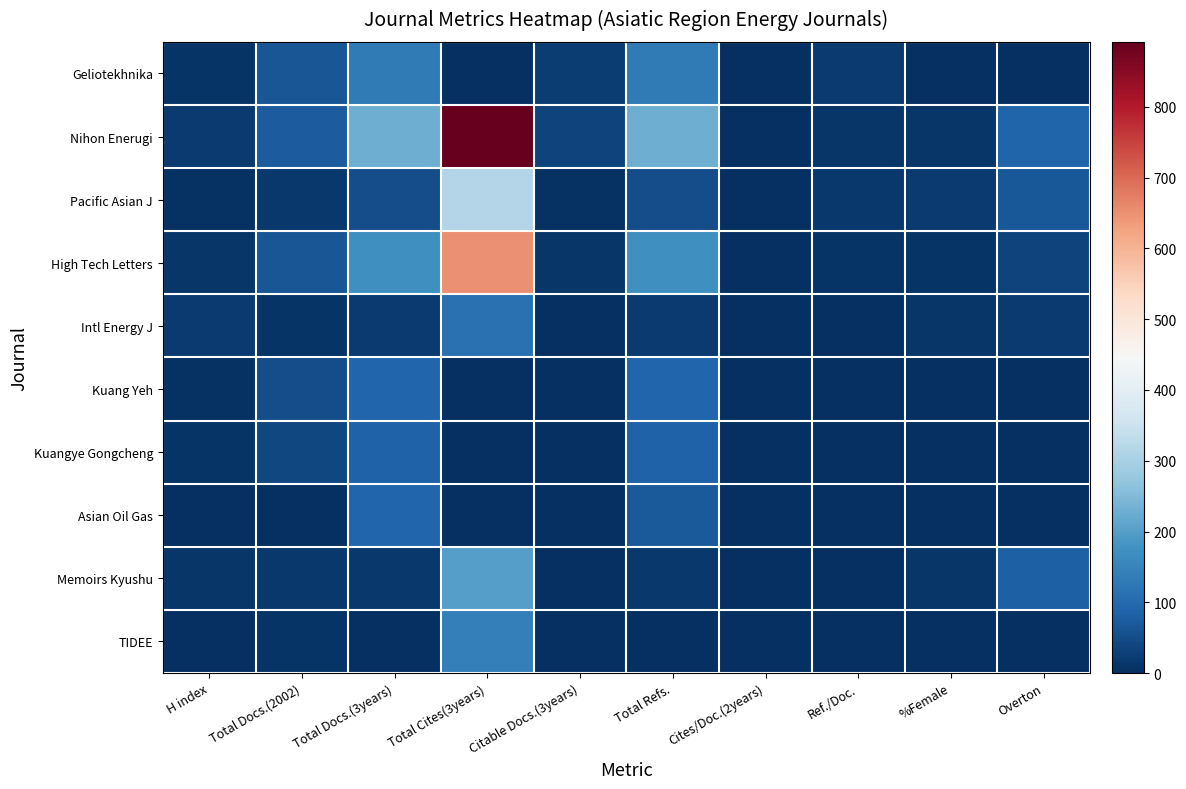

At how many categories does at least one series exceed 40?

5